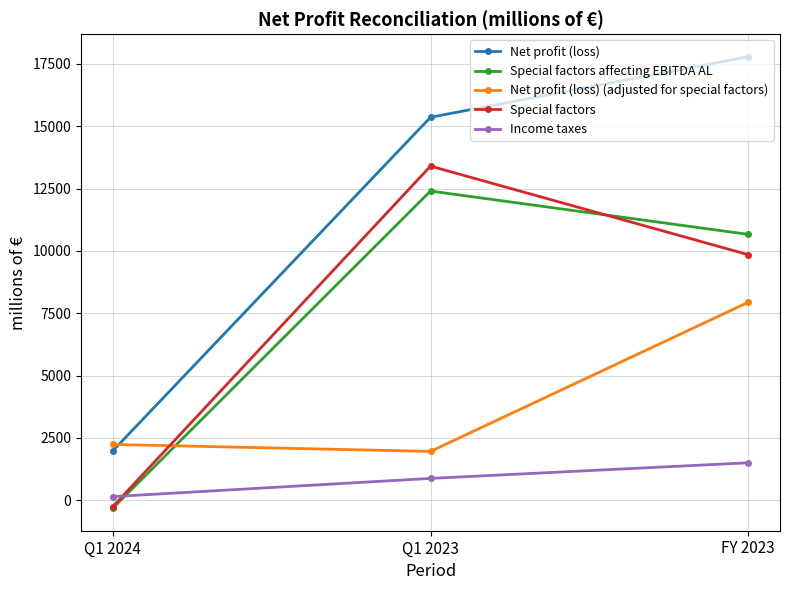

What is the value of the Net profit (loss) (adjusted for special factors) point at the 2nd from the left?

1959